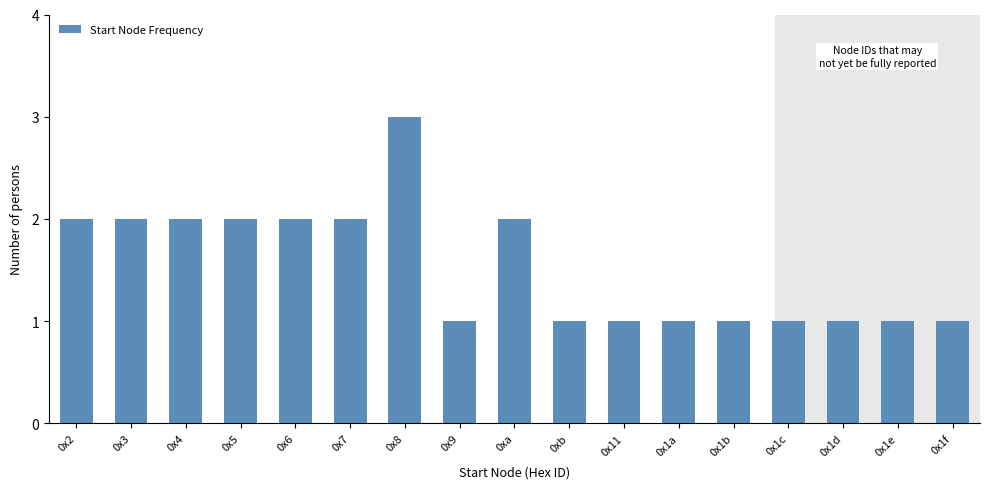

Reading right to left, extract all data points from this chart.

0x1f=1	0x1e=1	0x1d=1	0x1c=1	0x1b=1	0x1a=1	0x11=1	0xb=1	0xa=2	0x9=1	0x8=3	0x7=2	0x6=2	0x5=2	0x4=2	0x3=2	0x2=2